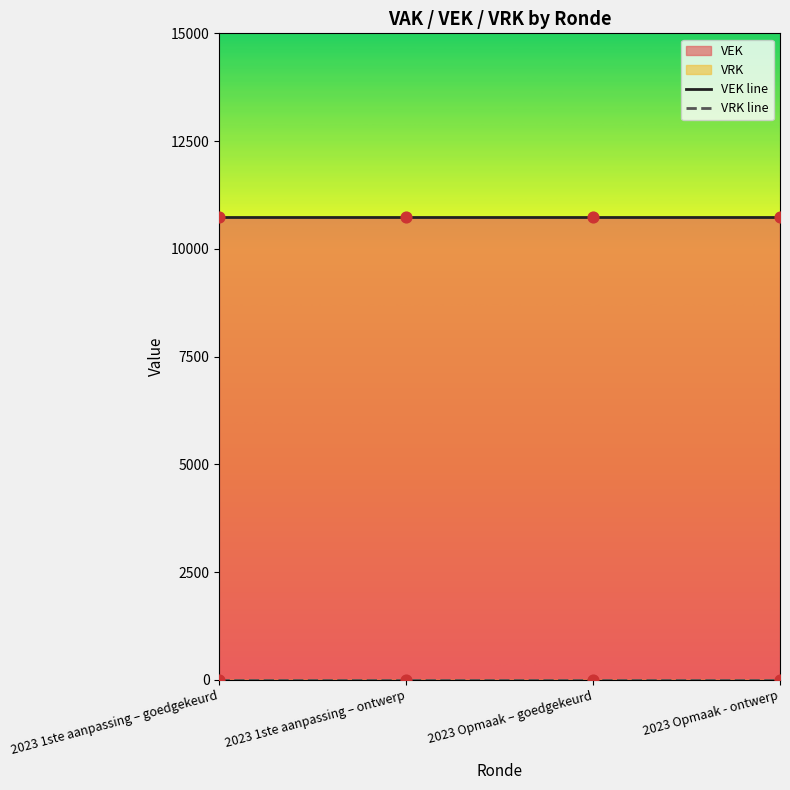

Which series has the widest spread of Y values?

VEK line